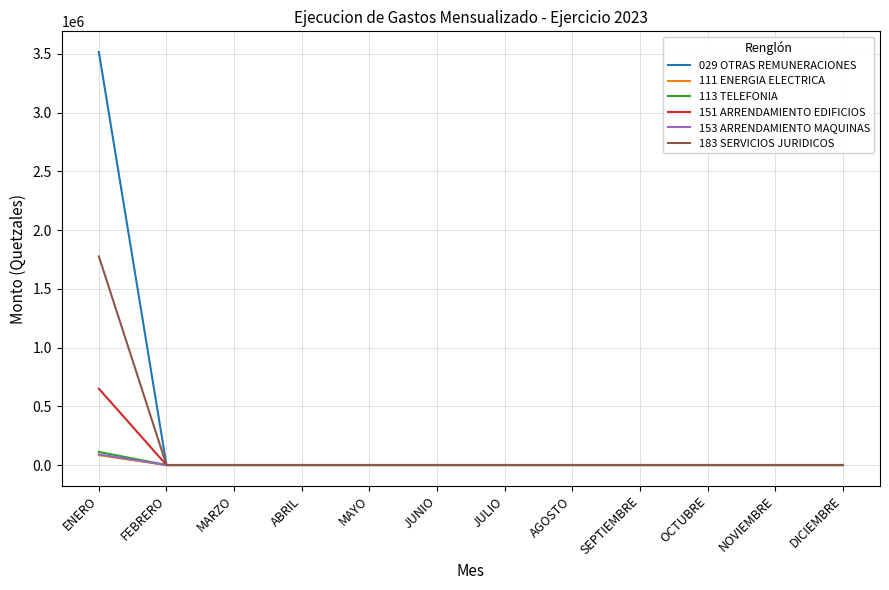

Does the chart have visible grid lines?

Yes